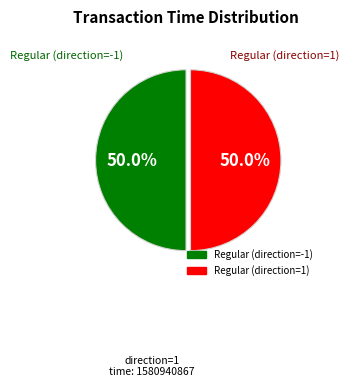

Approximately how many times larger is the value at Regular (direction=1) compared to Regular (direction=-1)?

1.0